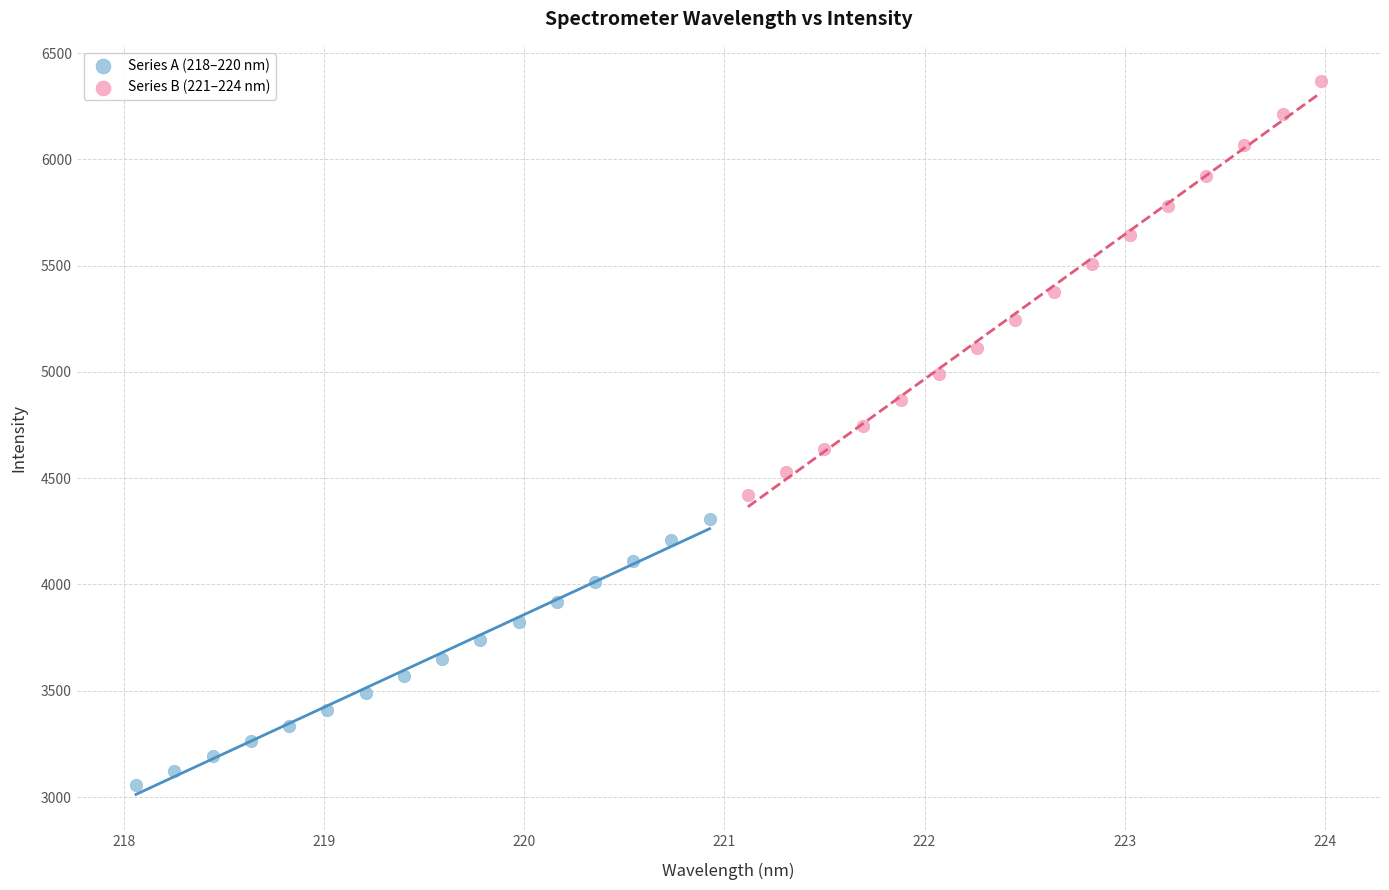

Which series contains the highest Y value?

Series B (221–224 nm)